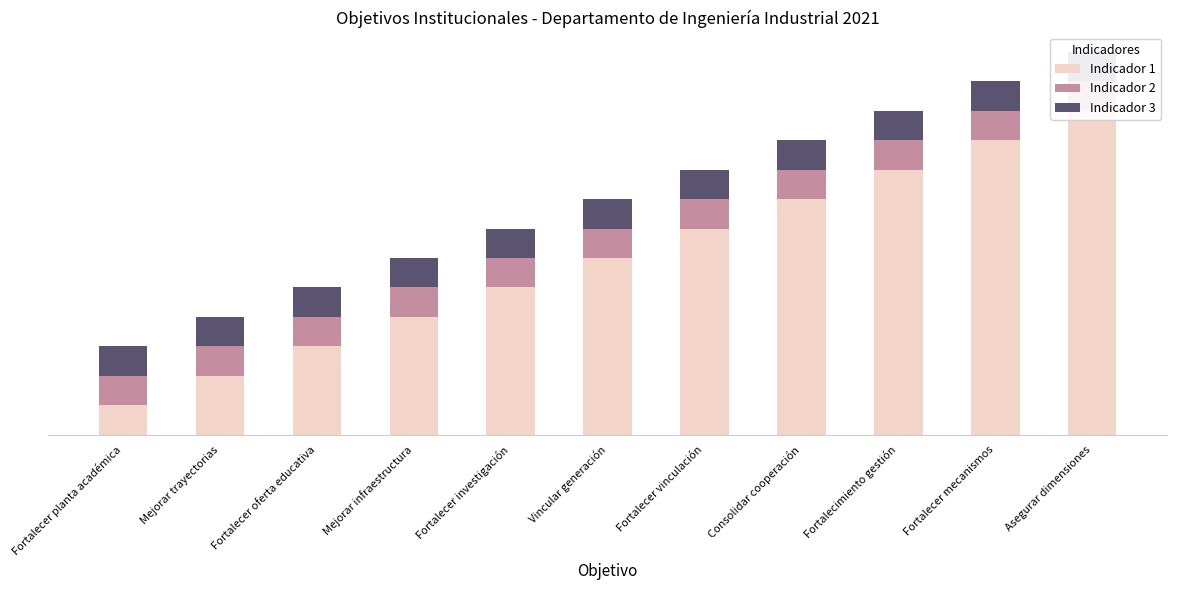

Which label corresponds to the smallest value in the chart?

Fortalecer planta académica